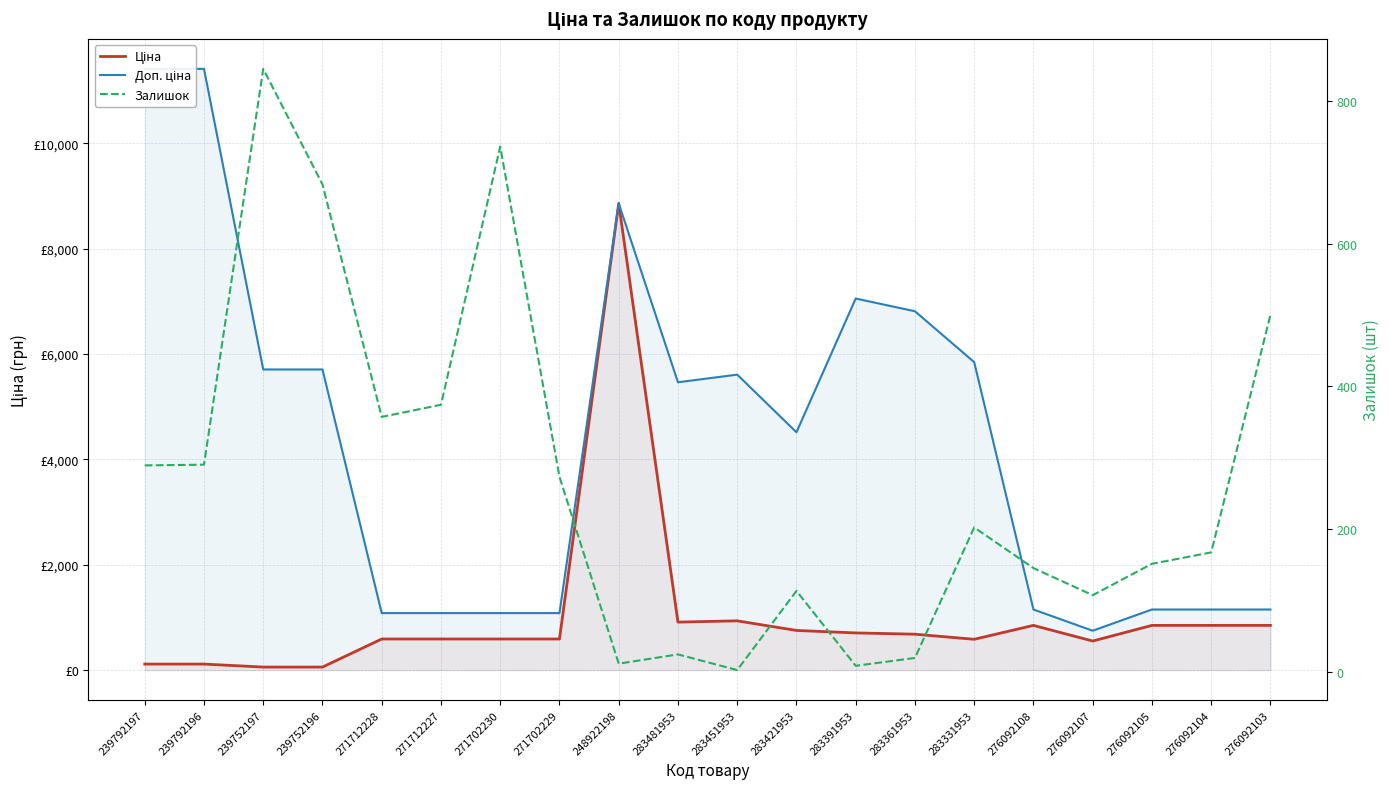

What are all the series names shown in the legend?

Ціна, Доп. ціна, Залишок